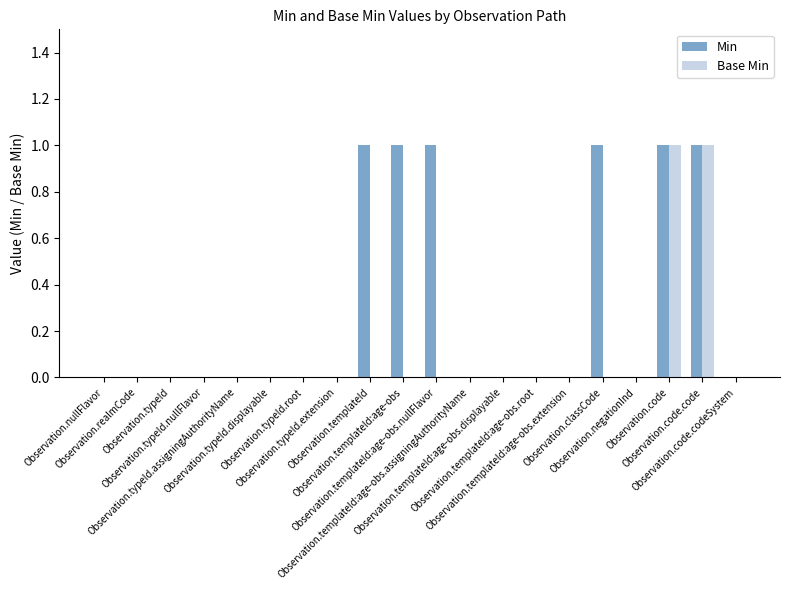

Reading right to left, extract all data points from this chart.

Min: 0	1	1	0	1	0	0	0	0	1	1	1	0	0	0	0	0	0	0	0
Base Min: 0	1	1	0	0	0	0	0	0	0	0	0	0	0	0	0	0	0	0	0